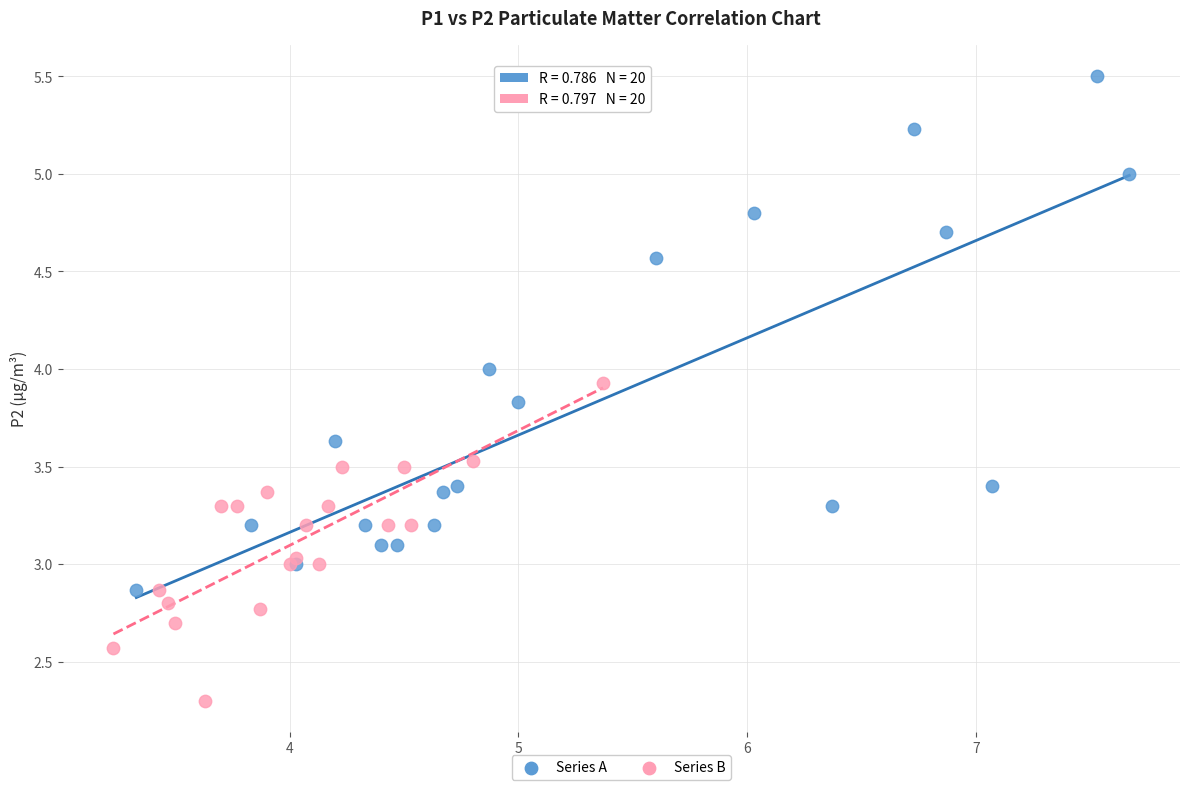

Which series contains the highest Y value?

Series A